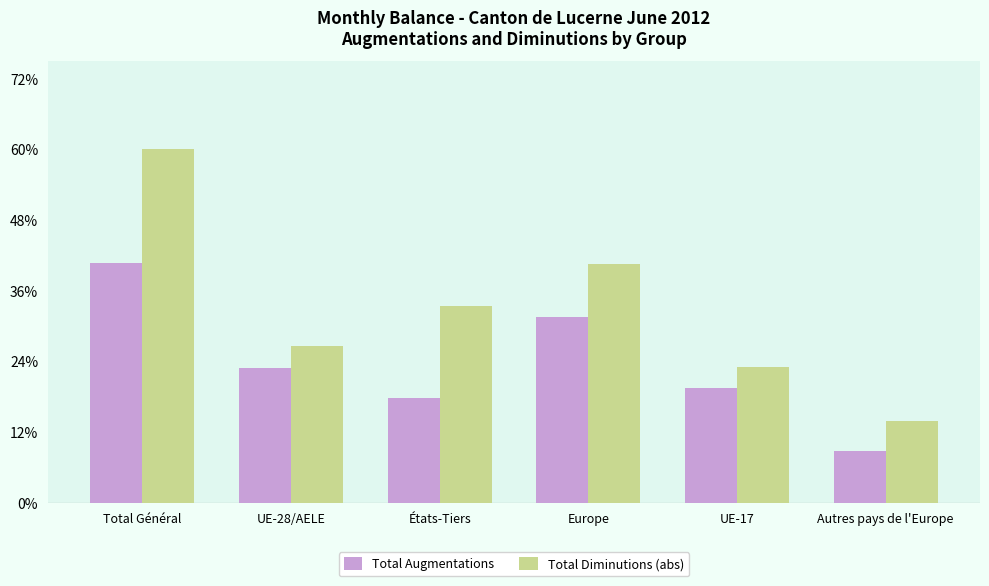

Does the chart contain stacked bars?

No